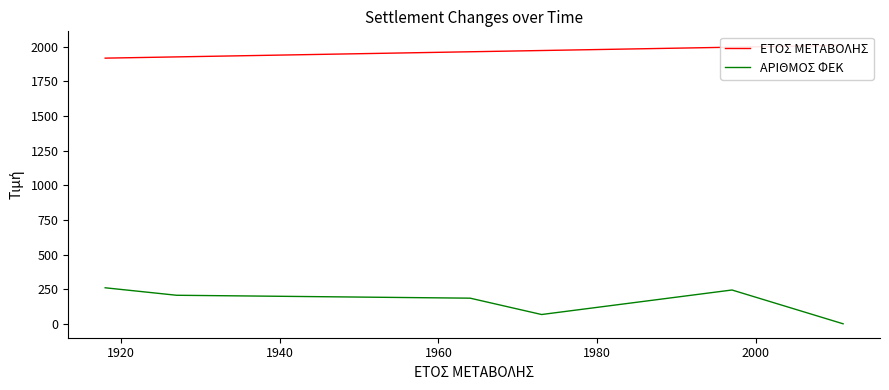

The value of ΕΤΟΣ ΜΕΤΑΒΟΛΗΣ at 2000 is 608. True or false?

False